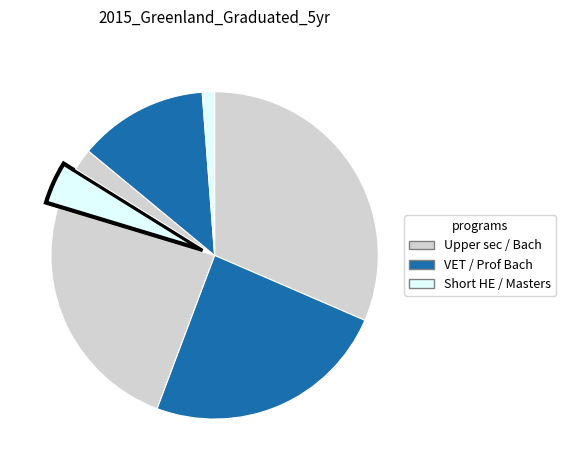

Which category has the smallest portion of the pie?

Masters programme